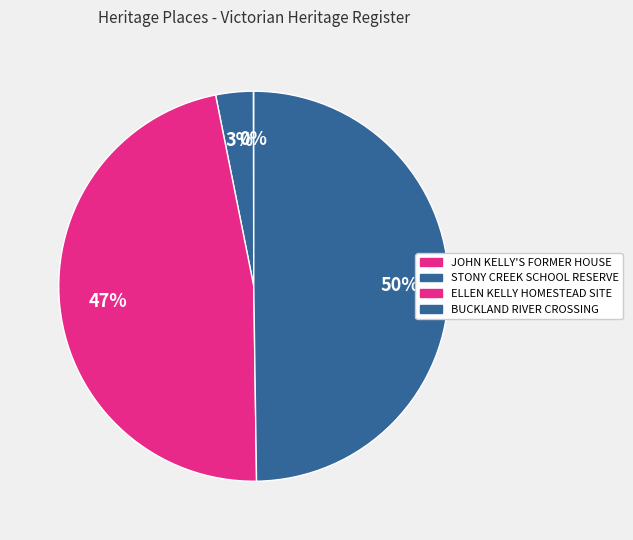

Does JOHN KELLY'S FORMER HOUSE represent more than half of the total?

No